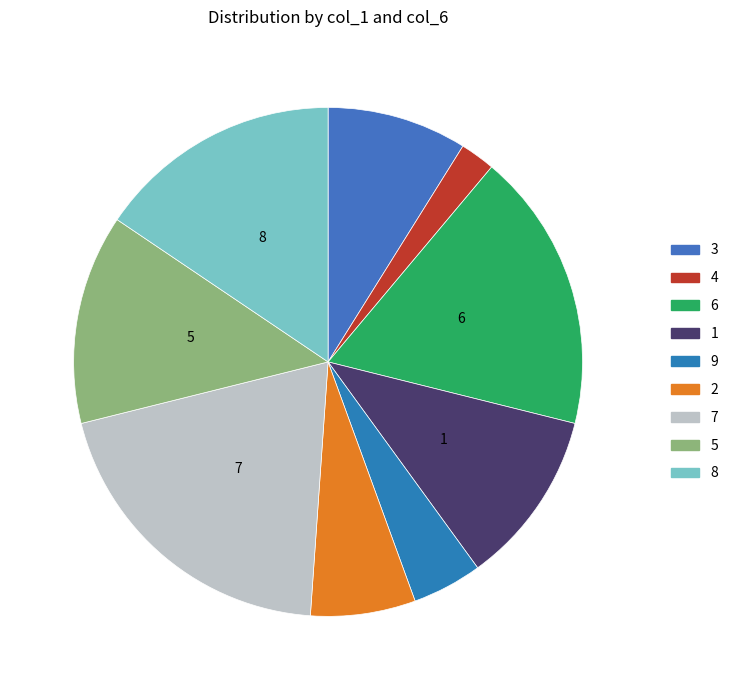

How many slices are in this pie chart?

9